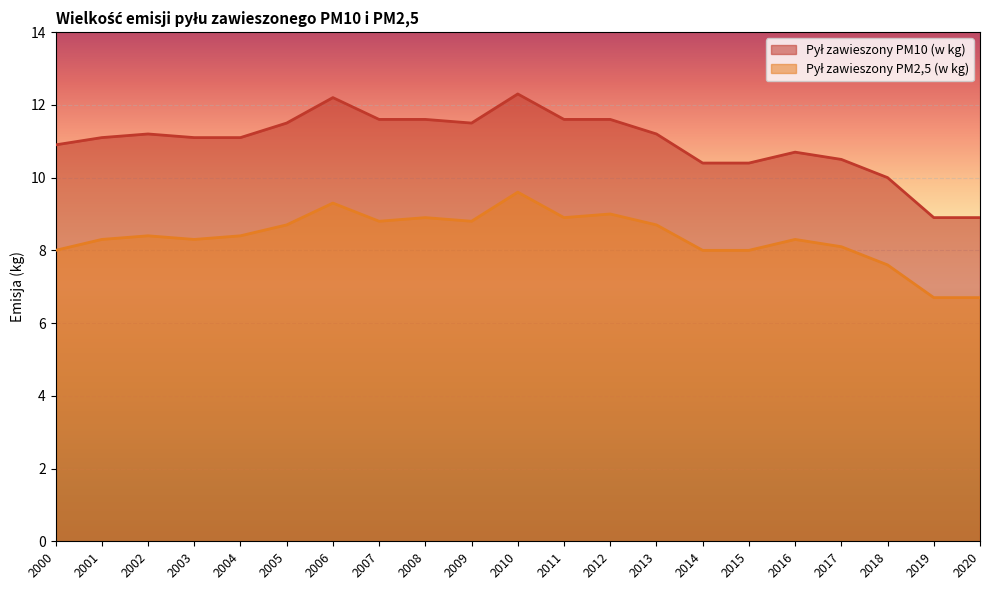

How many data points in Pył zawieszony PM2,5 (w kg) are above 8?

15